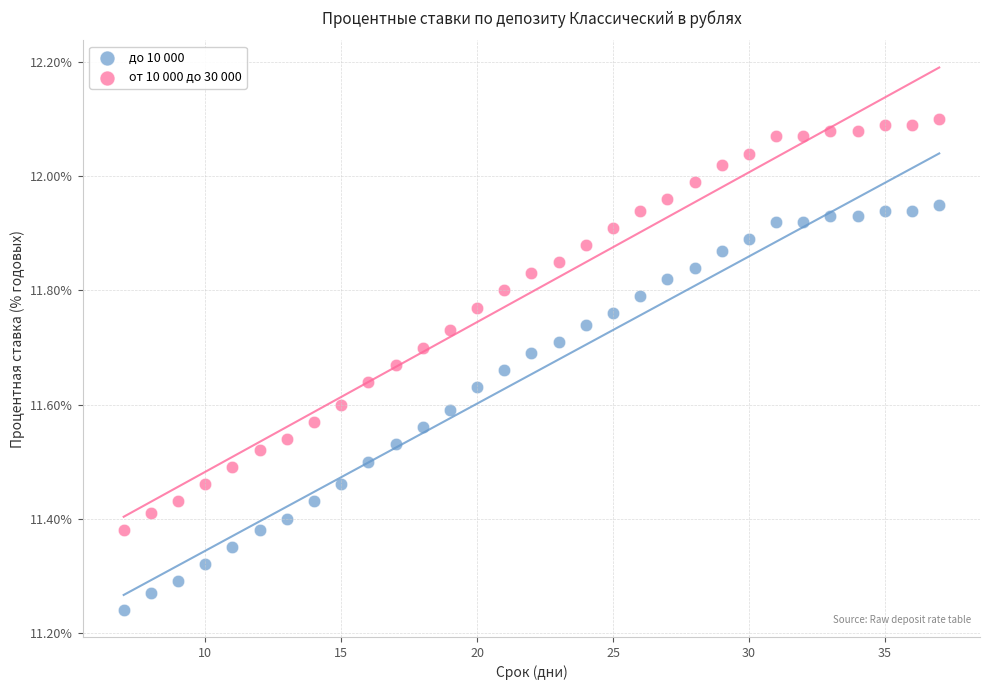

Across all data points, what is the range of X values (max minus min)?

30.0